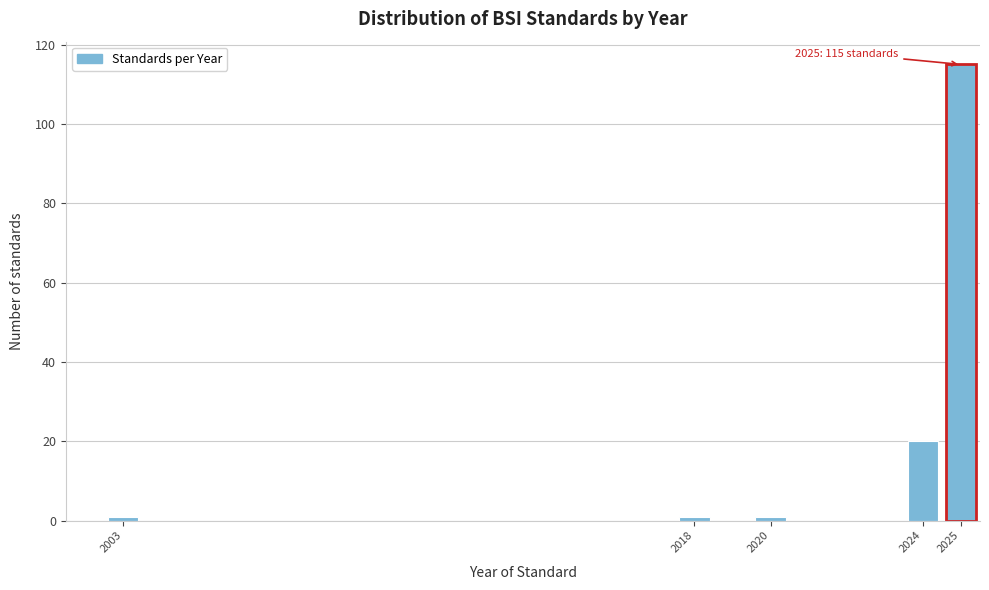

Reading left to right, list all the values displayed in this chart.

2003=1	2018=1	2020=1	2024=20	2025=115